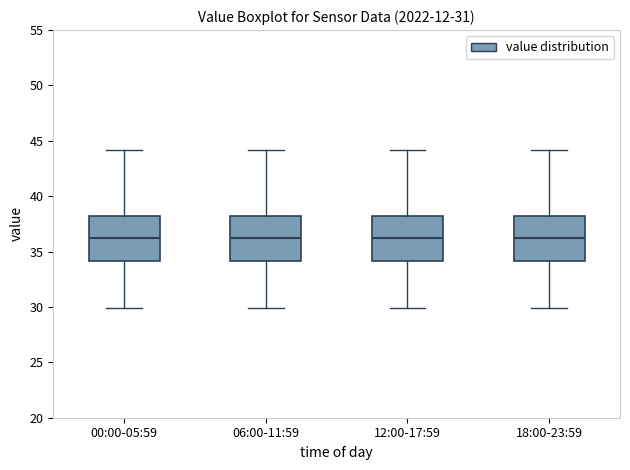

Reading left to right, read every box against the y-axis: the position of its median line, the range the box covers, and the ends of its whiskers. The values are not printed on the chart, so give them approximately, as read against the axis.

00:00-05:59: median 36.5, box 34.0 to 38.0, whiskers 30.0 to 44.0
06:00-11:59: median 36.5, box 34.0 to 38.0, whiskers 30.0 to 44.0
12:00-17:59: median 36.5, box 34.0 to 38.0, whiskers 30.0 to 44.0
18:00-23:59: median 36.5, box 34.0 to 38.0, whiskers 30.0 to 44.0